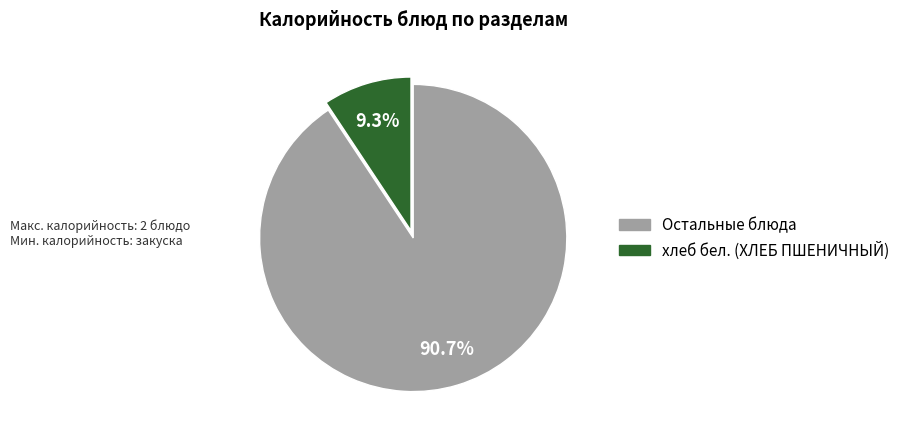

Is there any slice that represents more than half of the pie?

Yes